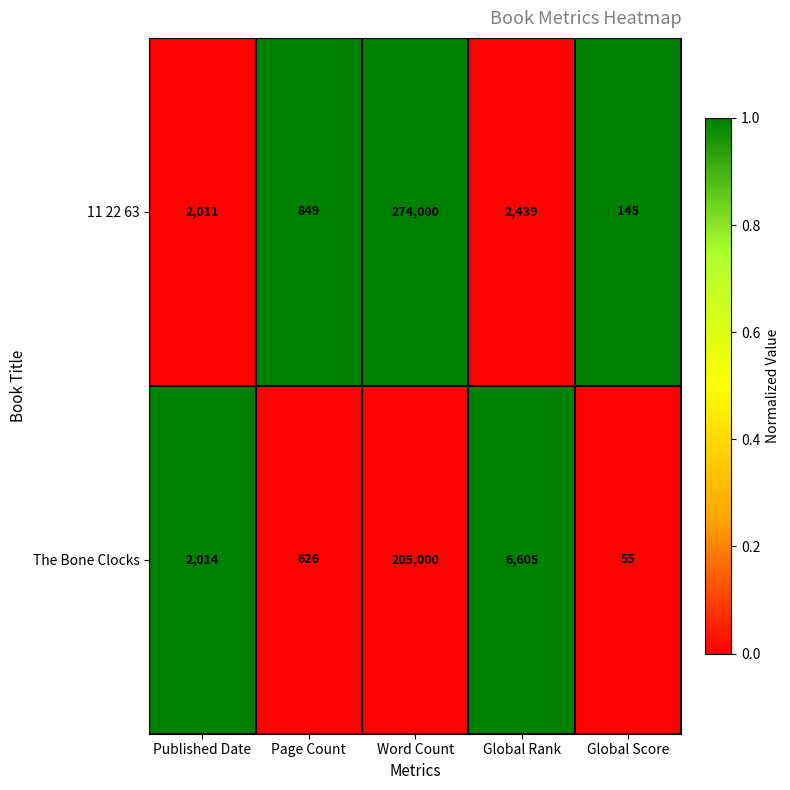

Read the The Bone Clocks value at Page Count.

626